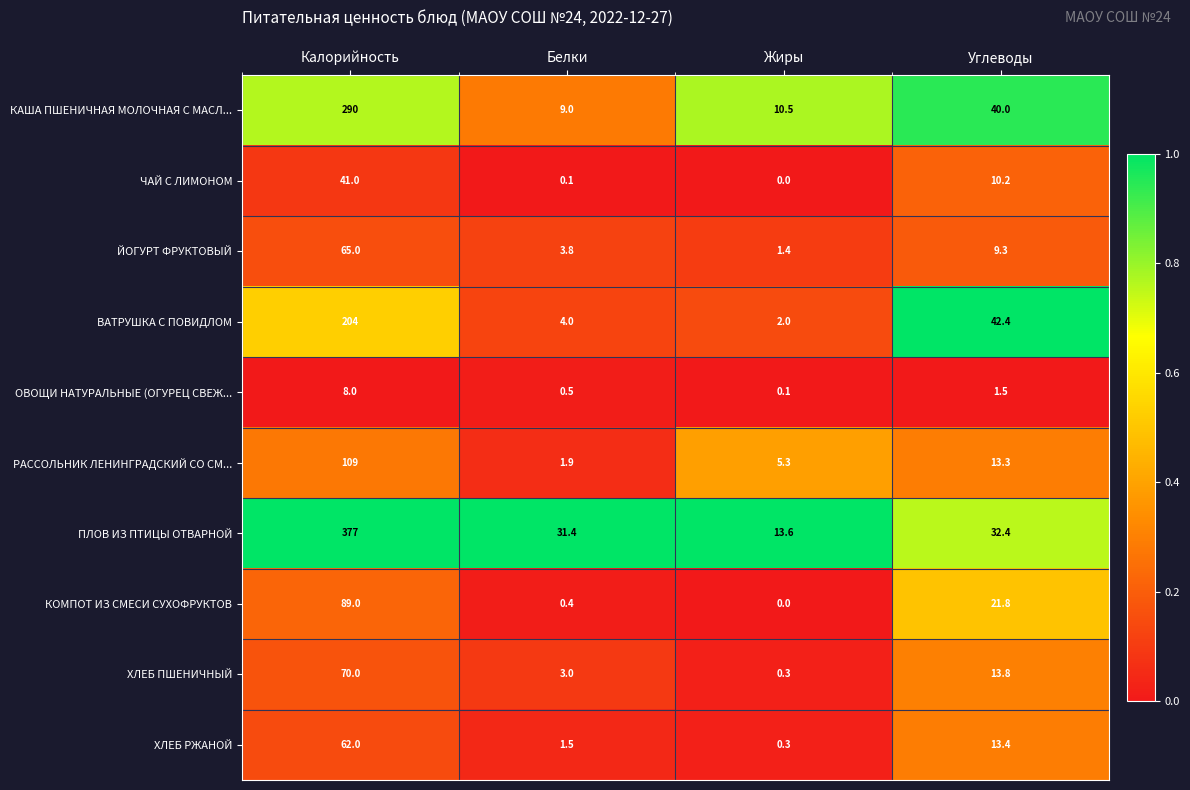

At which label does ПЛОВ ИЗ ПТИЦЫ ОТВАРНОЙ reach its peak?

Калорийность